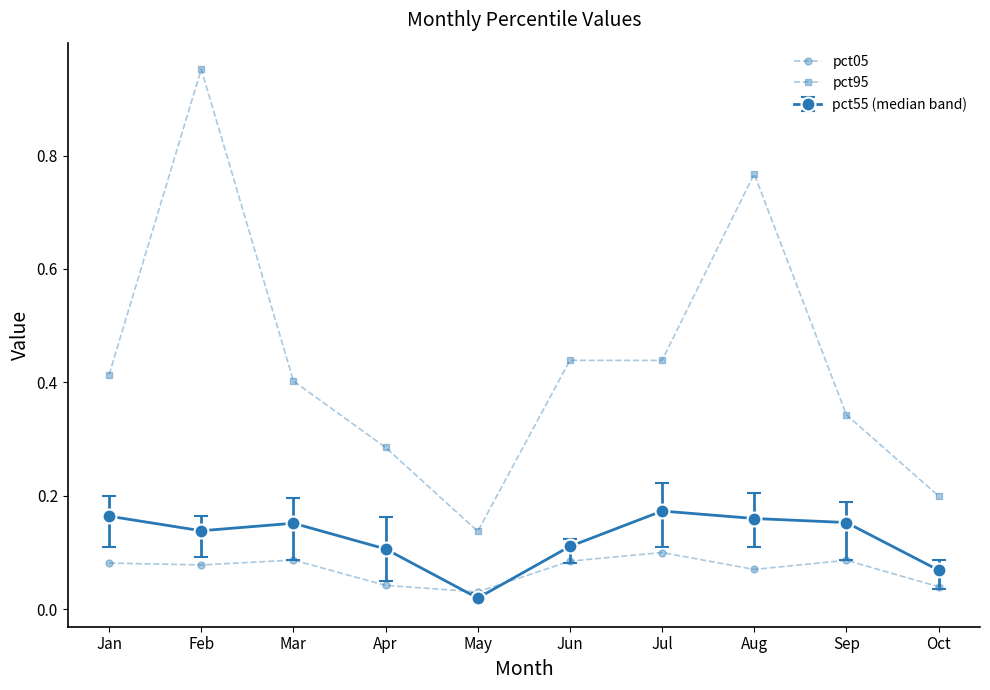

What is the difference between the second highest and minimum values in the pct95 series?

0.6